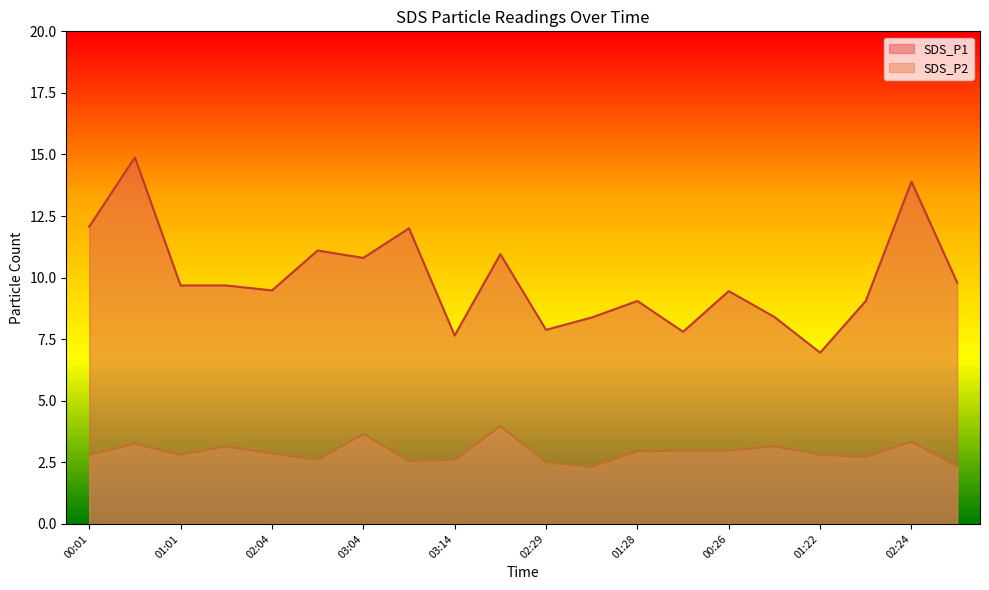

What is the spread (max minus min) of values at 01:59?

6.1